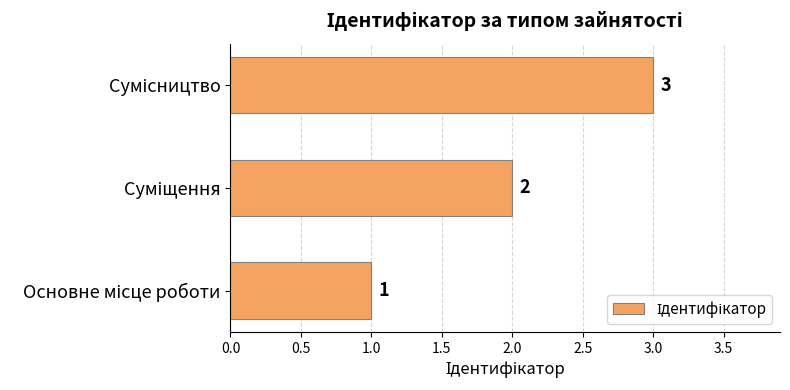

Count the values in the range 1 to 3.

3